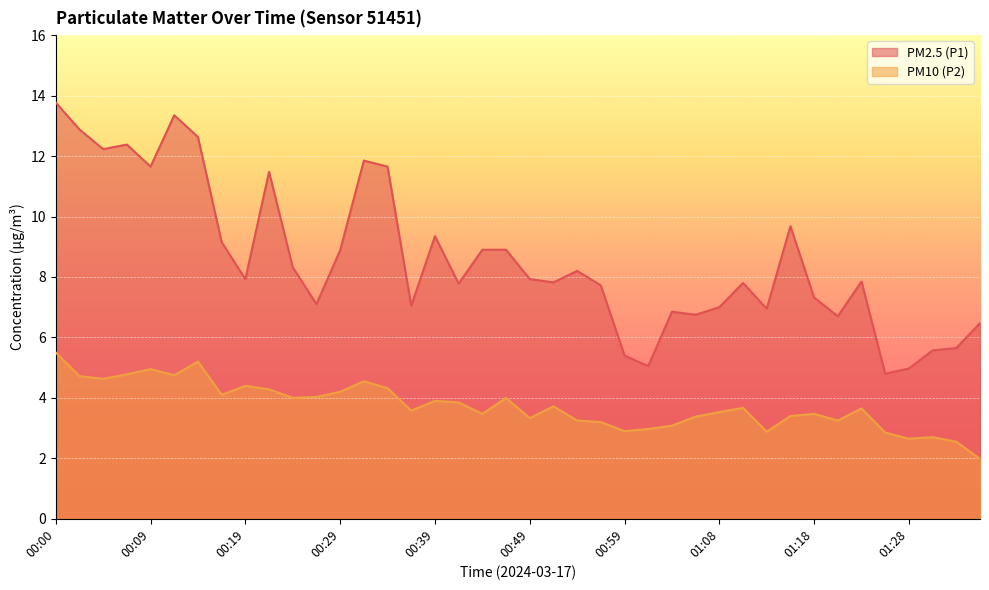

The value of PM10 (P2) at 01:13 is 2.9. True or false?

True